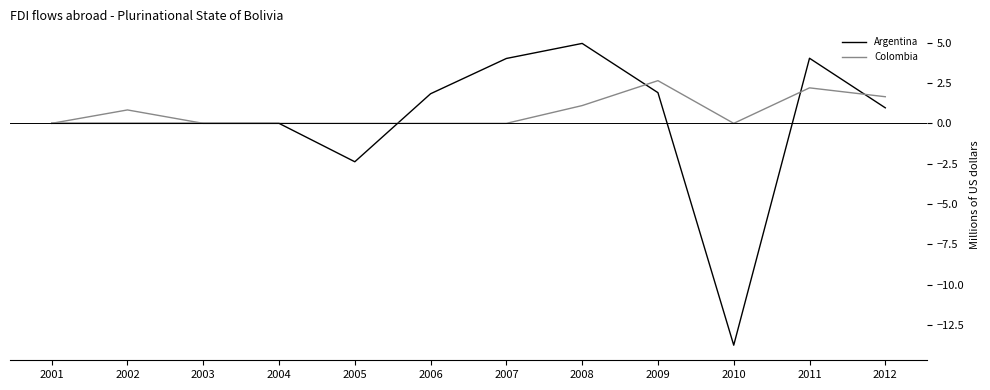

Which series has the largest range (max minus min)?

Argentina